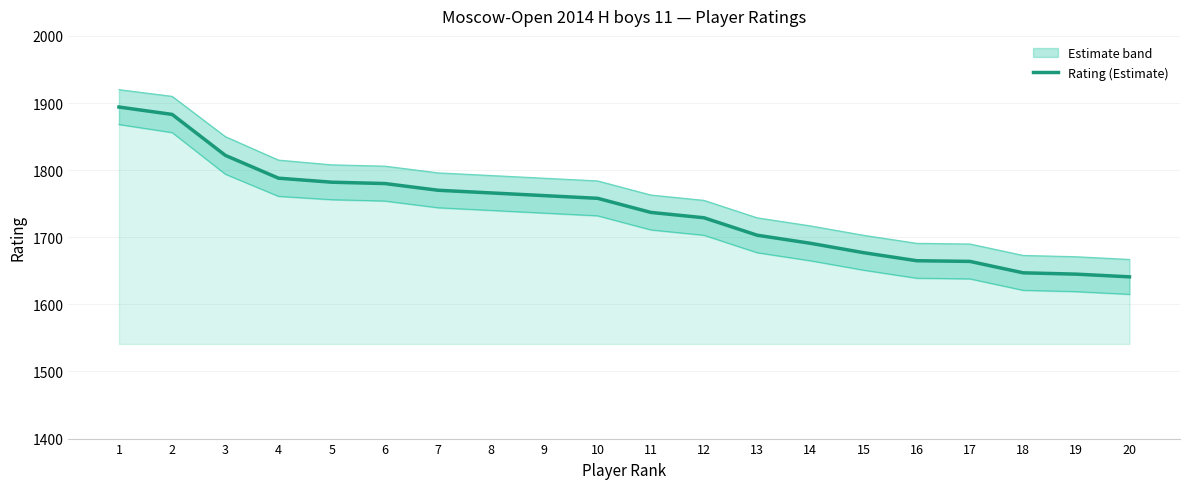

True or false: the data has more than 1 interior local peaks.

False